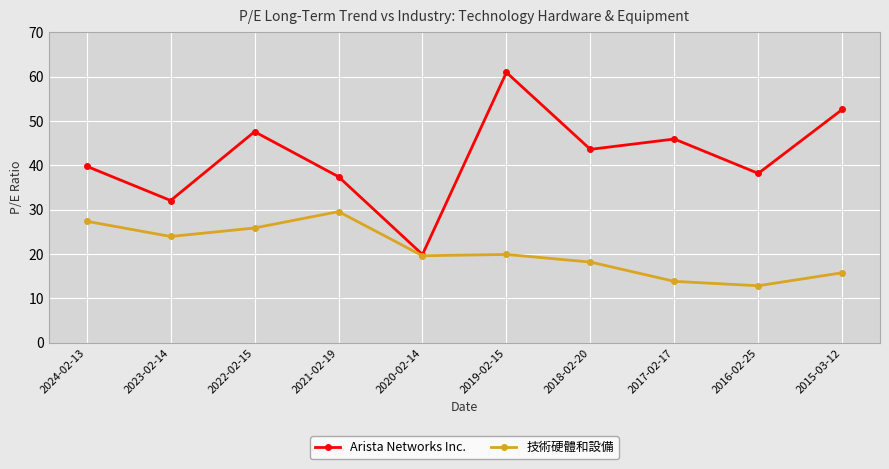

True or false: 技術硬體和設備 has a value of 6.3 at 2020-02-14.

False